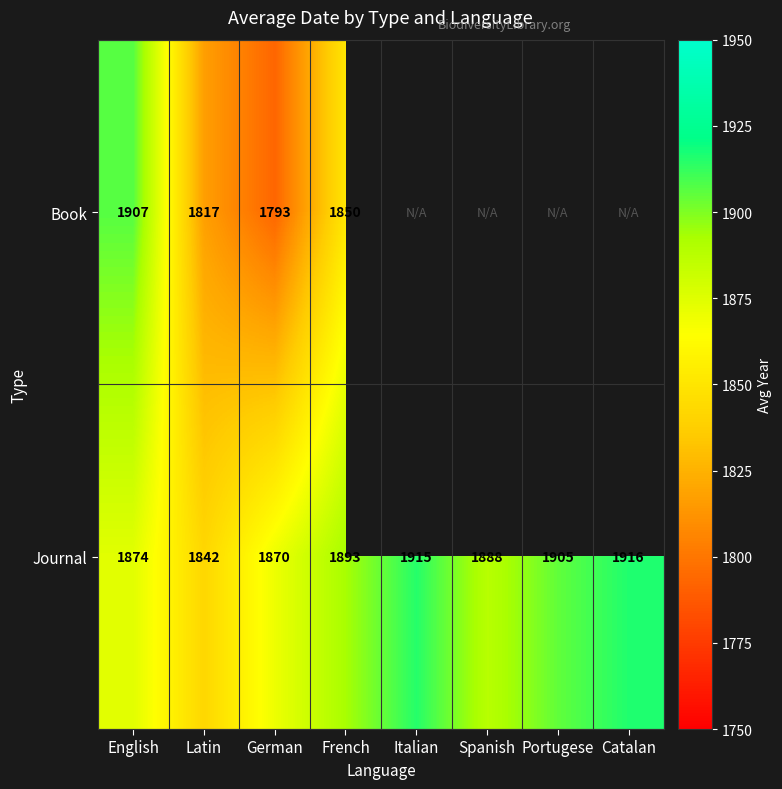

What is the total value across all series at Italian?

1915